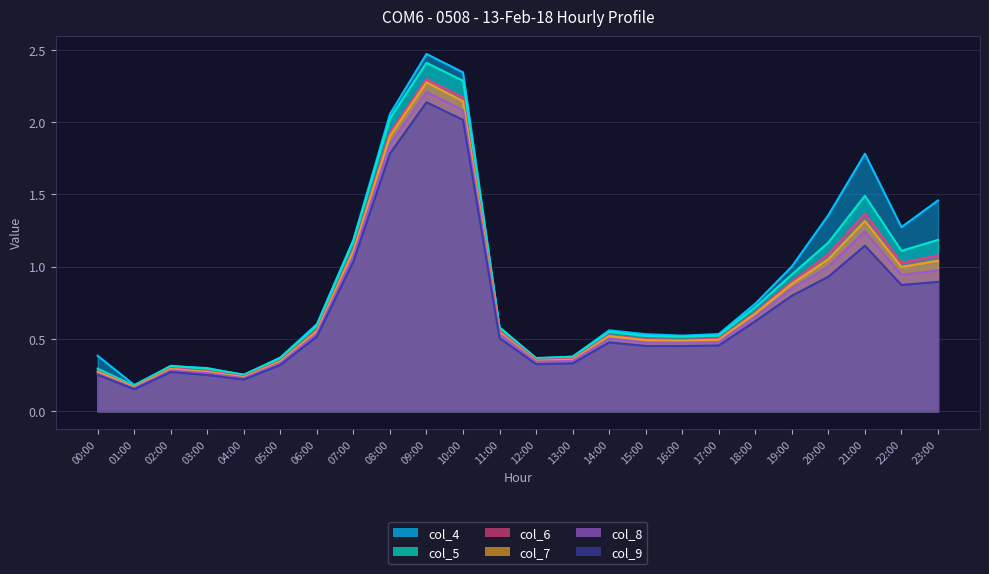

True or false: col_9 and col_5 cross at least once.

False